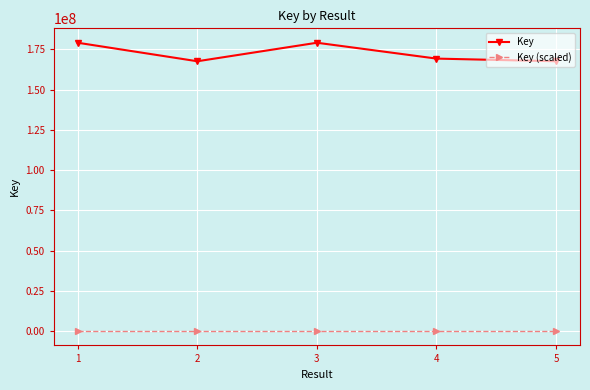

Does the chart display data point markers on the line(s)?

Yes